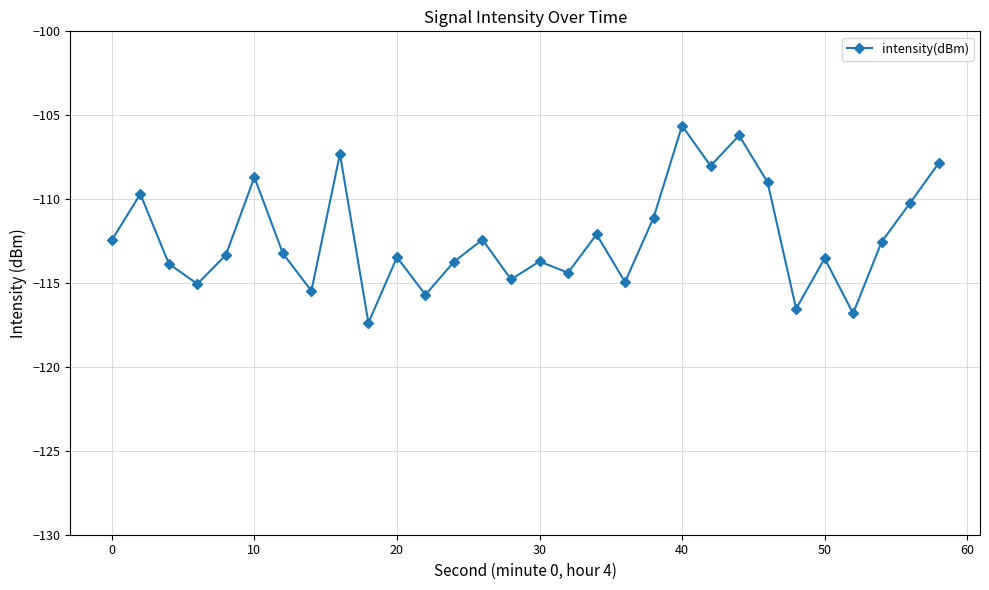

What is the value of the 7th point from the left?

-113.2